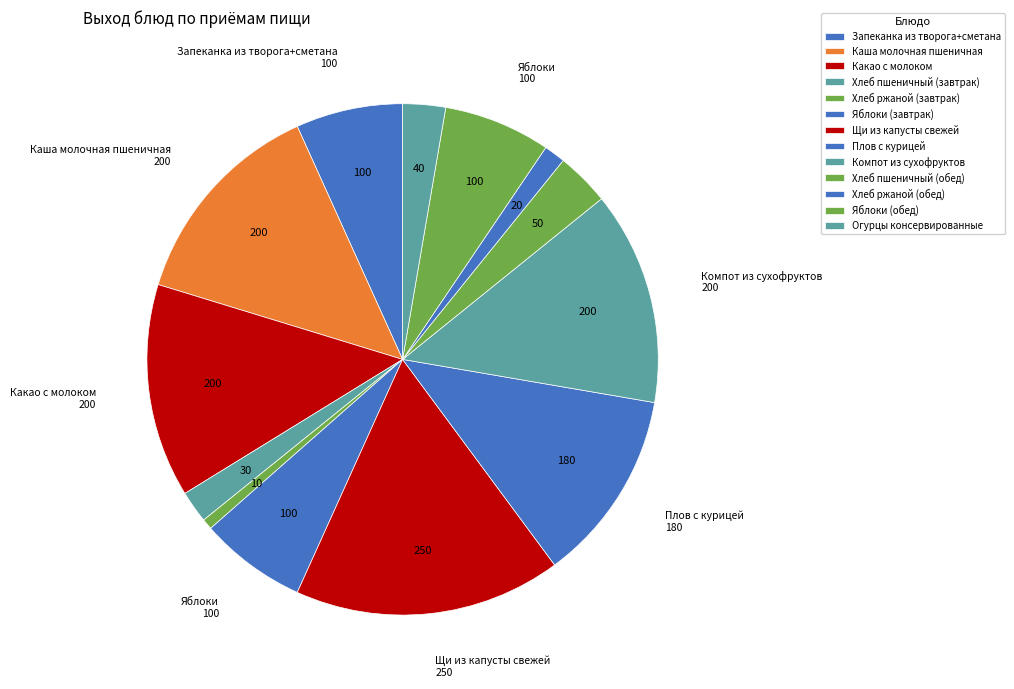

Between Каша молочная пшеничная and Хлеб пшеничный (завтрак), which is larger?

Каша молочная пшеничная